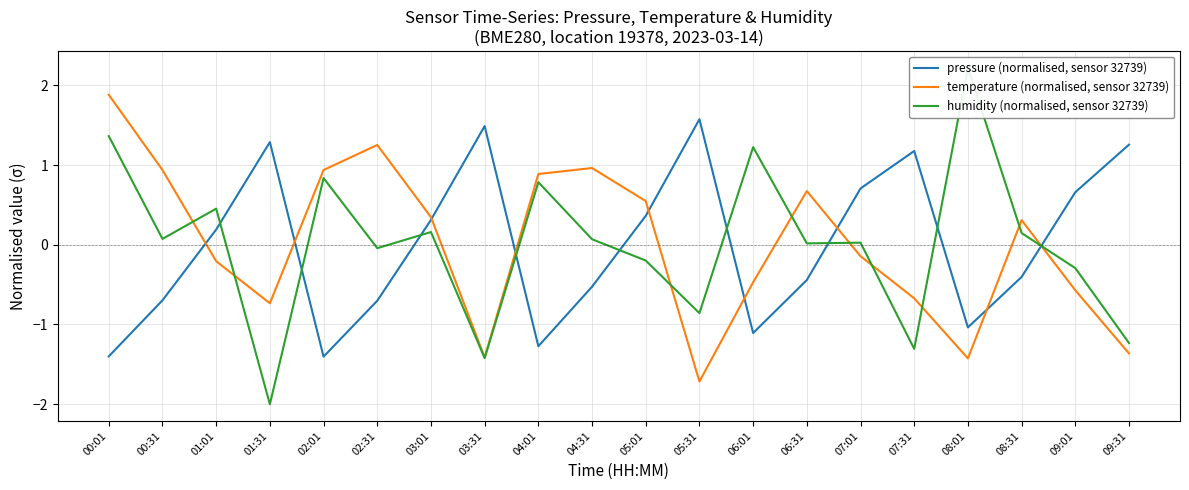

How many positive values does the temperature (normalised, sensor 32739) series have?

10